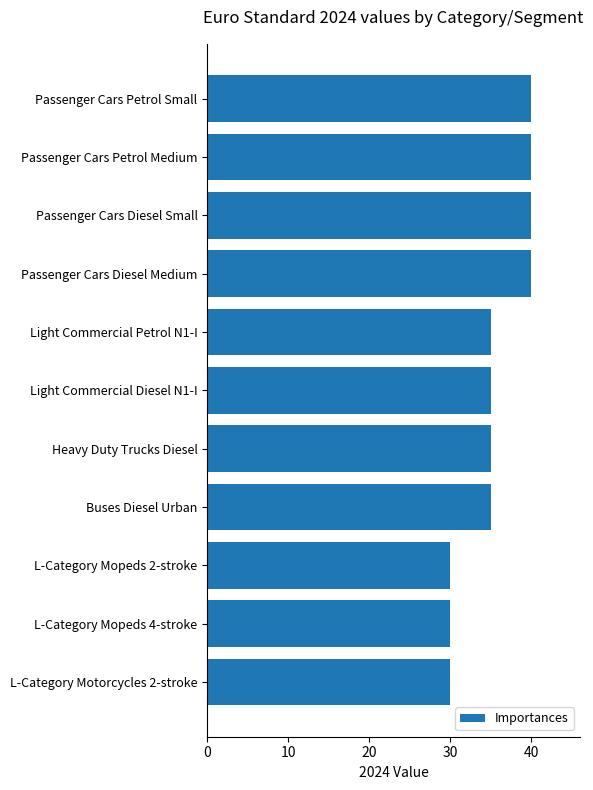

True or false: the data shows 30 at L-Category Mopeds 4-stroke.

True